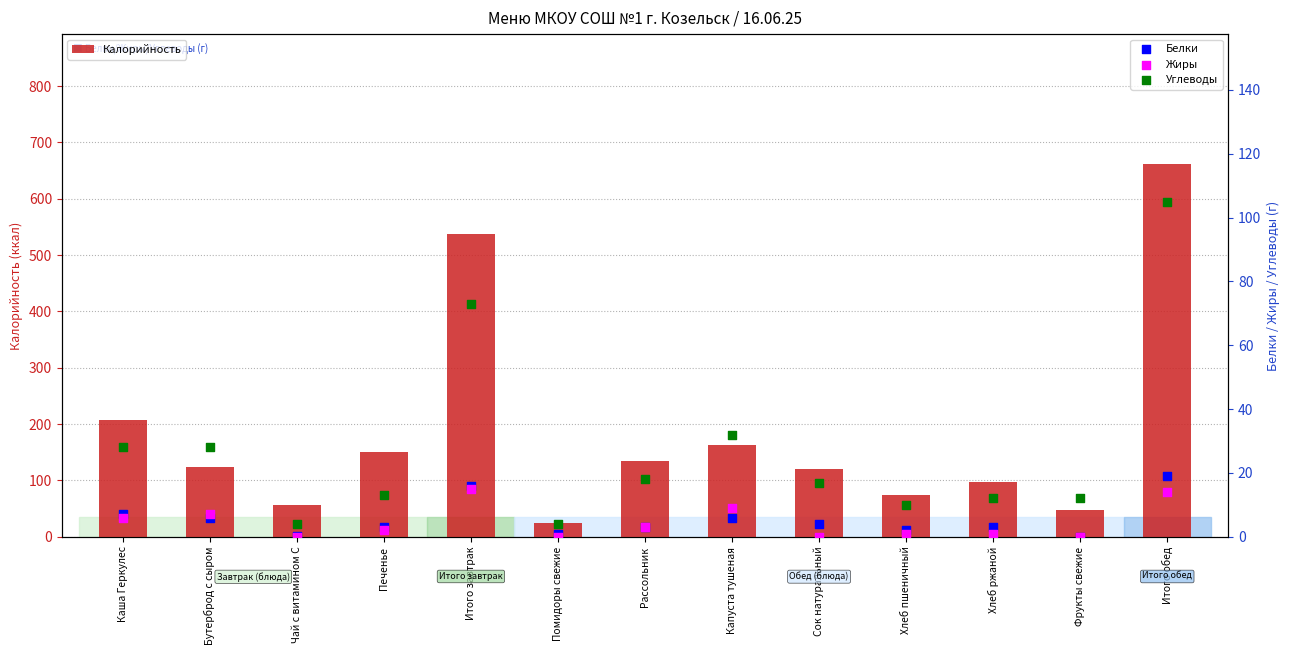

What is the total value across all series at Каша Геркулес?

249.0